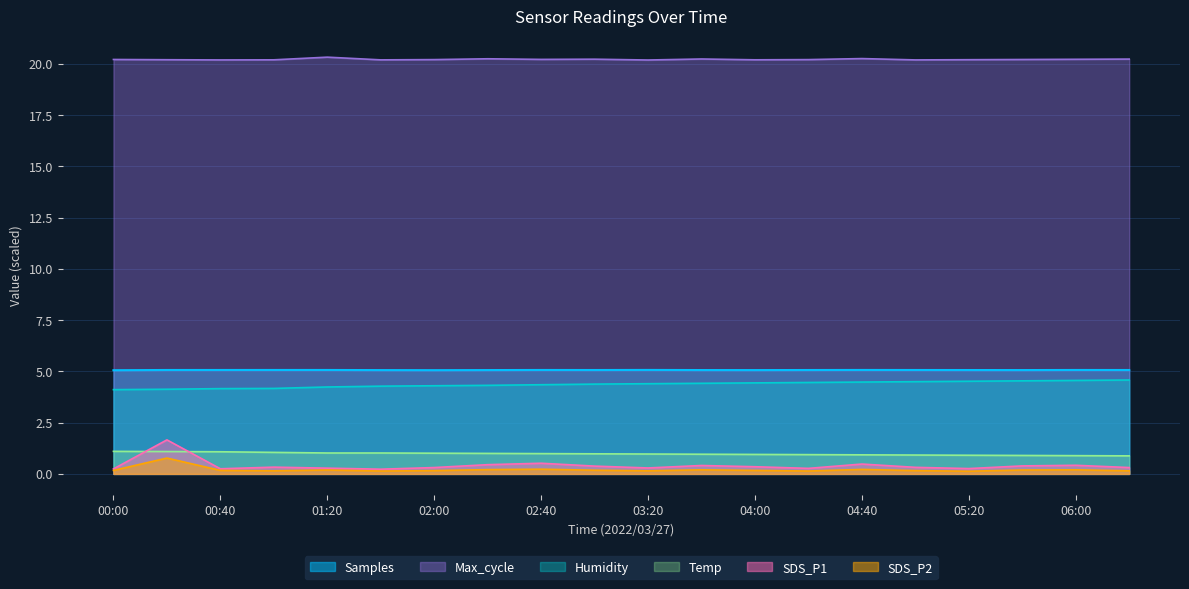

Where is the first local minimum for SDS_P1?

00:40